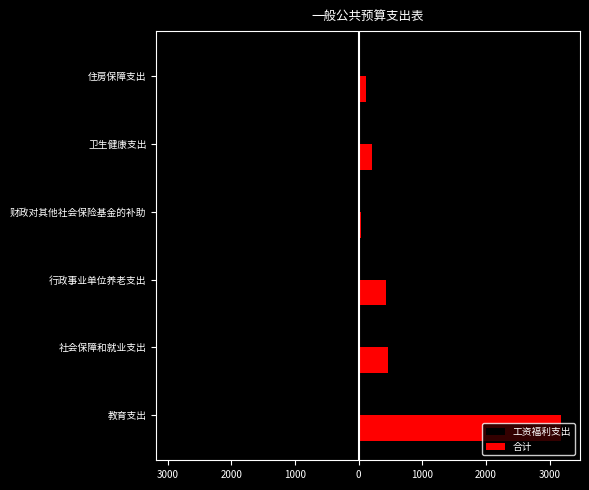

What are all the series names shown in the legend?

工资福利支出, 合计